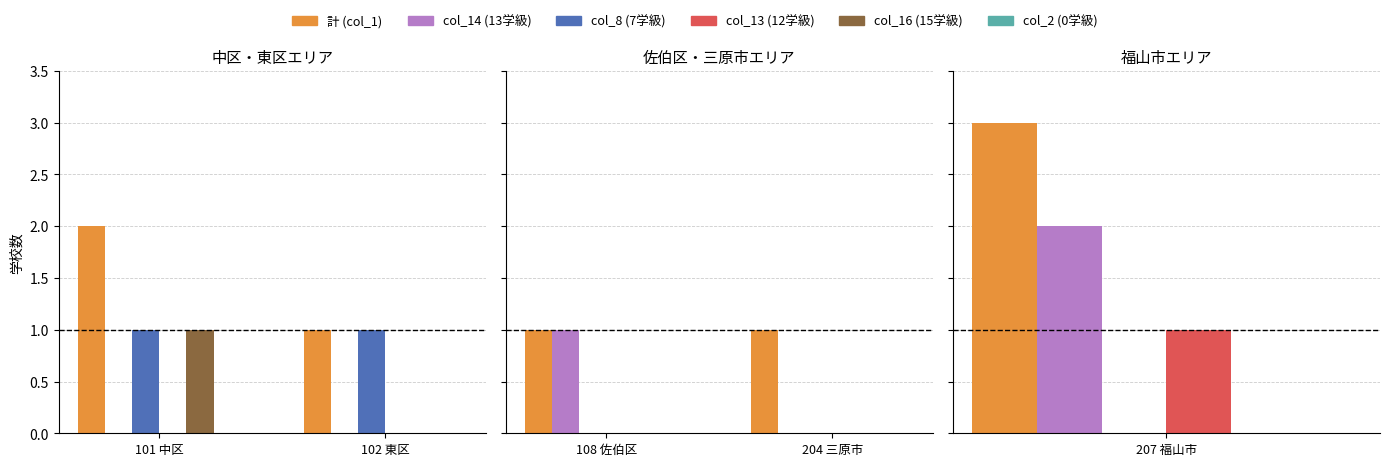

Are the bars grouped side by side (vs. stacked)?

Yes